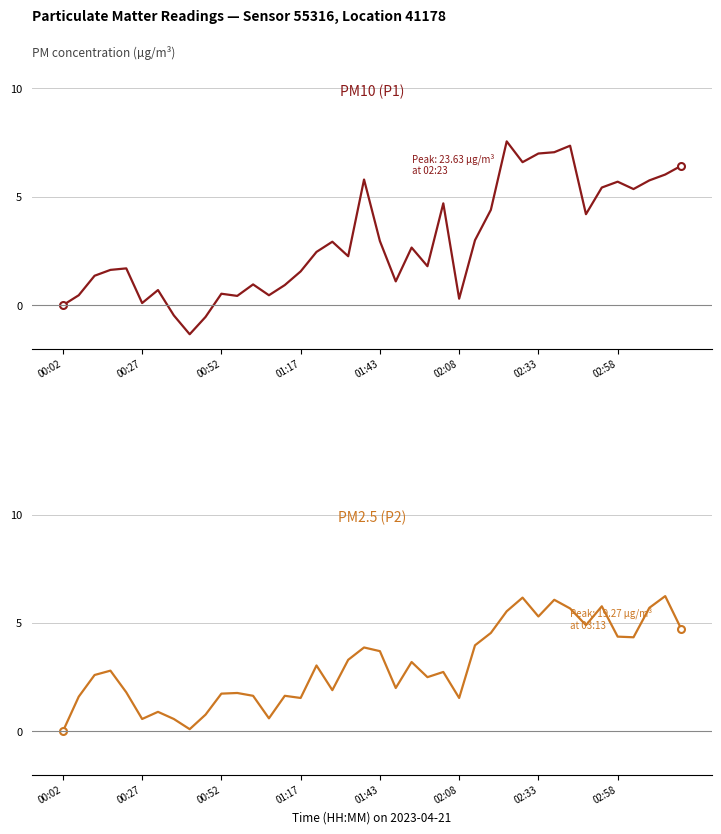

Reading left to right, transcribe all the data shown in this chart.

PM10 (P1): 0.0	0.5	1.4	1.6	1.7	0.1	0.7	-0.5	-1.3	-0.5	0.5	0.4	1.0	0.5	0.9	1.6	2.5	2.9	2.3	5.8	3.0	1.1	2.7	1.8	4.7	0.3	3.0	4.4	7.6	6.6	7.0	7.1	7.4	4.2	5.4	5.7	5.4	5.8	6.0	6.4
PM2.5 (P2): 0.0	1.6	2.6	2.8	1.8	0.6	0.9	0.6	0.1	0.8	1.7	1.8	1.6	0.6	1.6	1.5	3.0	1.9	3.3	3.9	3.7	2.0	3.2	2.5	2.7	1.5	4.0	4.5	5.5	6.2	5.3	6.1	5.7	4.9	5.8	4.4	4.3	5.7	6.2	4.7